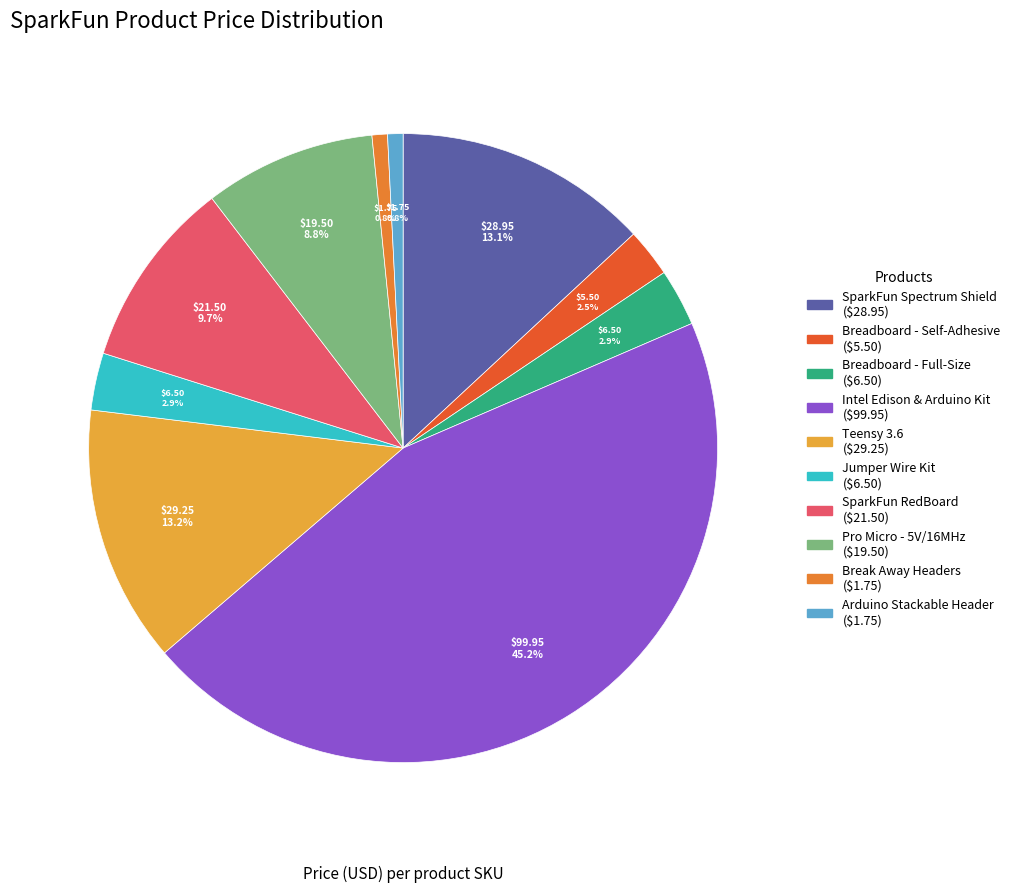

Does any single category account for the majority?

No